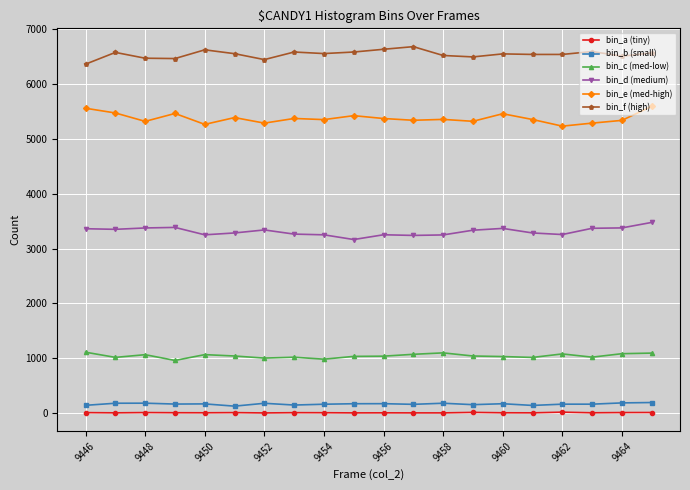

True or false: bin_f (high) and bin_b (small) cross at least once.

False